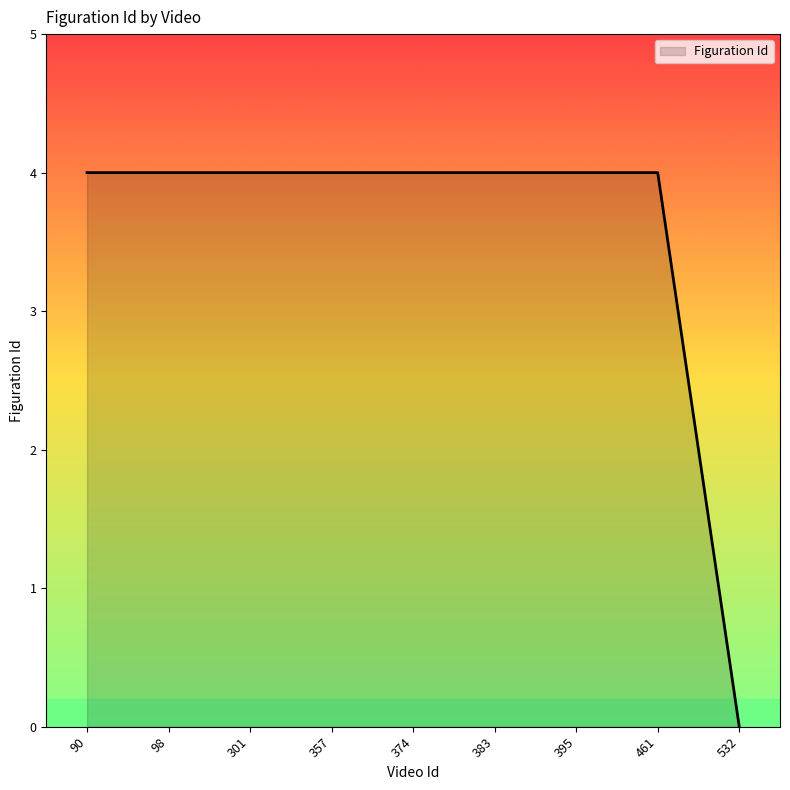

What is the difference between the maximum and minimum values?

4